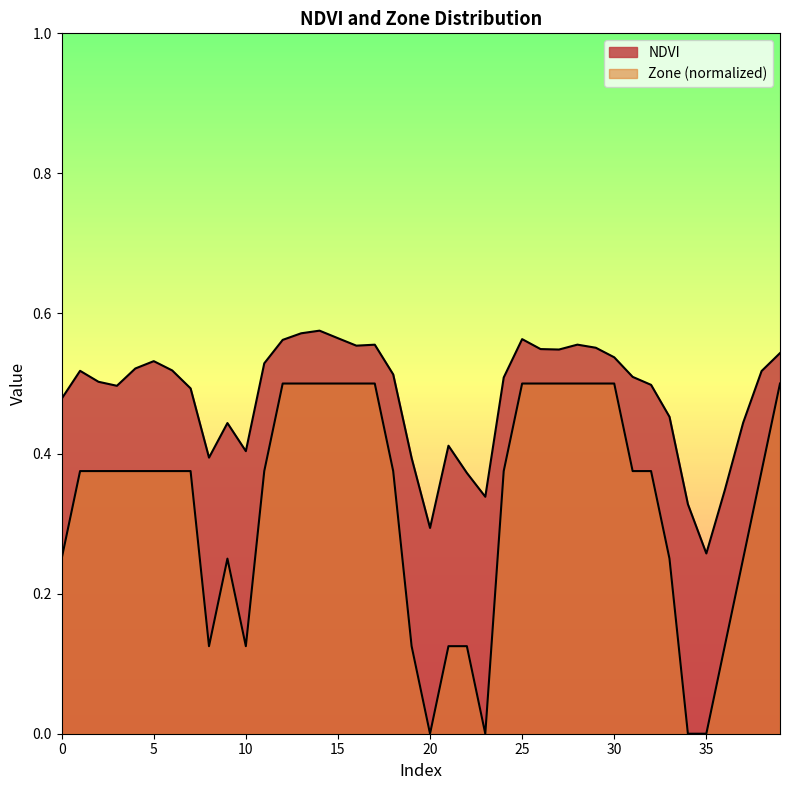

Count the NDVI values in the range 0 to 1.

40